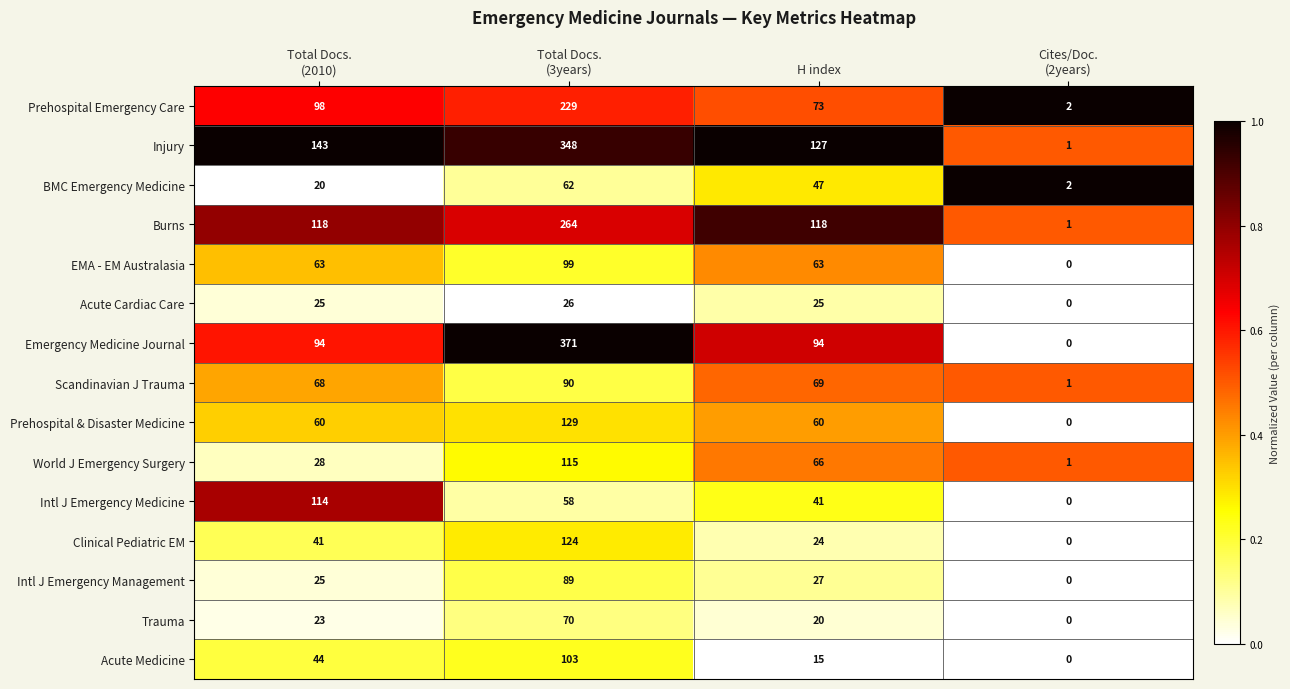

At how many categories does at least one series exceed 0?

4